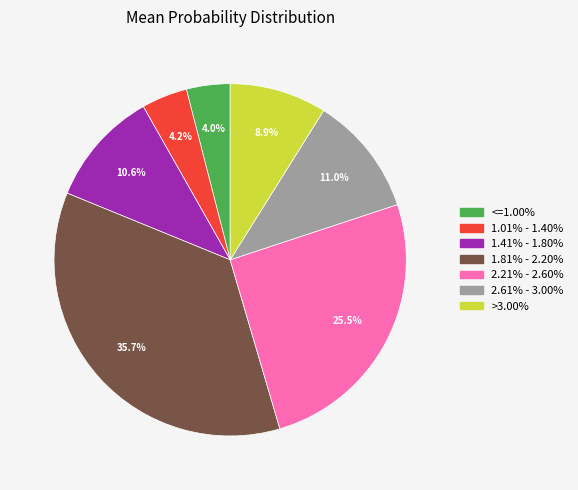

Approximately how many times larger is the value at <=1.00% compared to 1.41% - 1.80%?

0.4